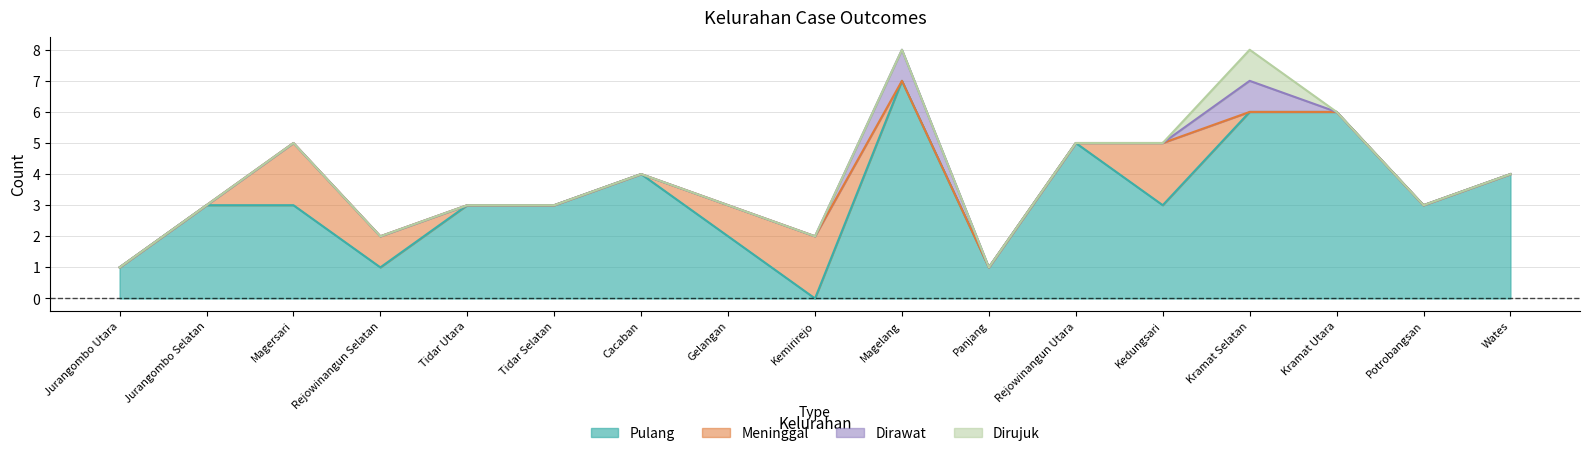

What position from the right is Jurangombo Selatan?

16